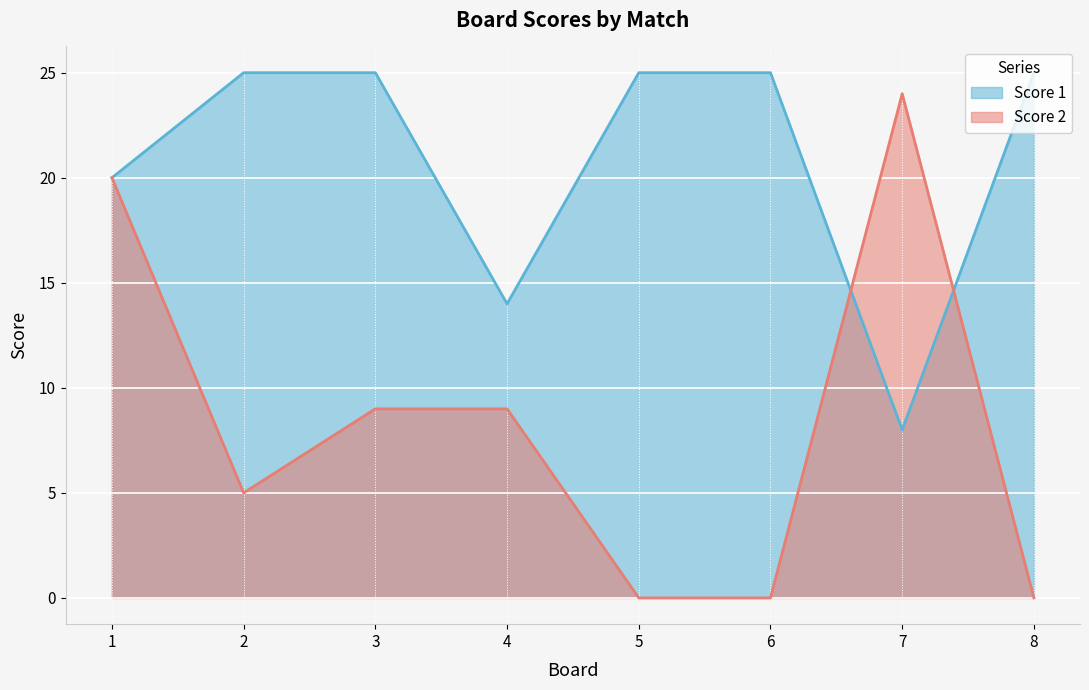

Rank the series at 6 from lowest to highest value.

Score 2, Score 1